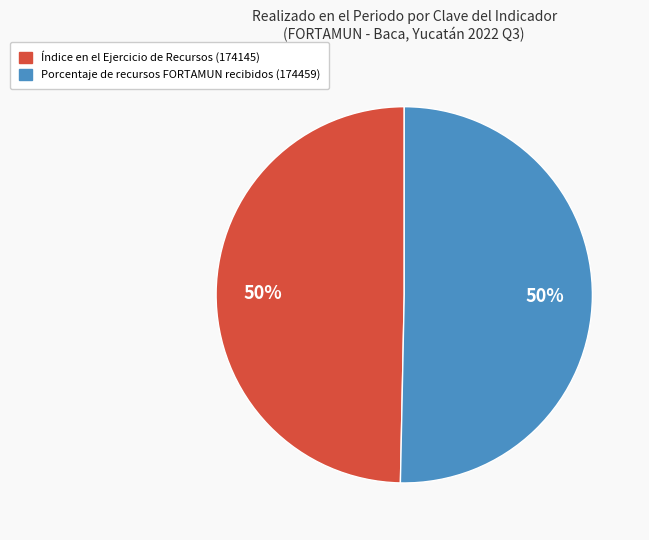

To the nearest percent, what is the average slice percentage?

50%